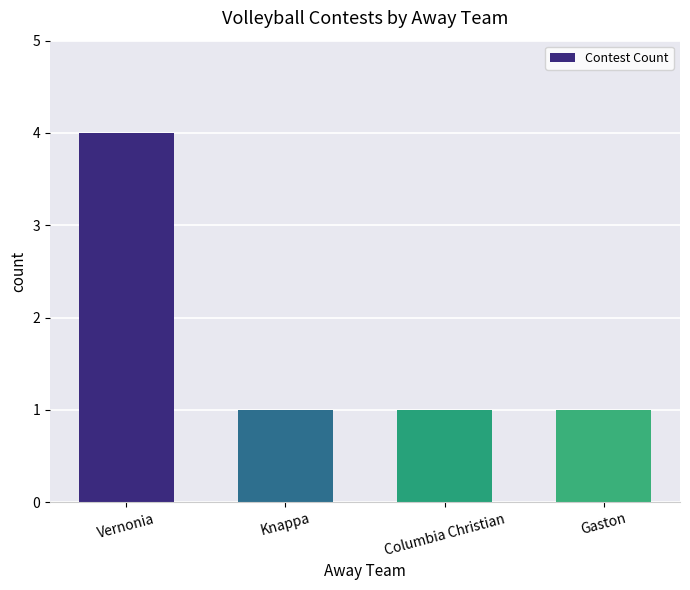

Reading left to right, list all the values displayed in this chart.

Vernonia=4	Knappa=1	Columbia Christian=1	Gaston=1